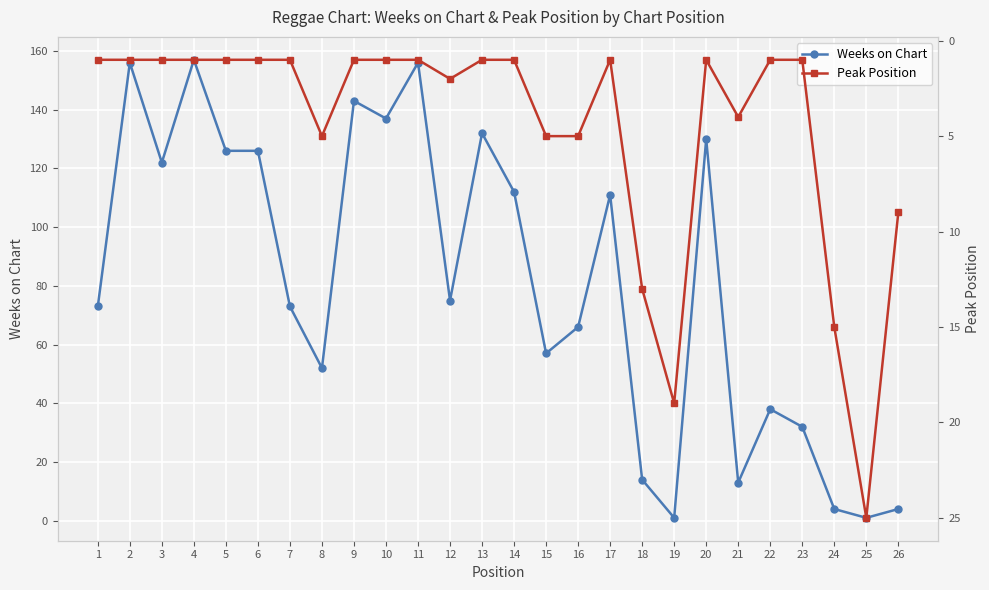

What is the sum of all Peak Position values?

118